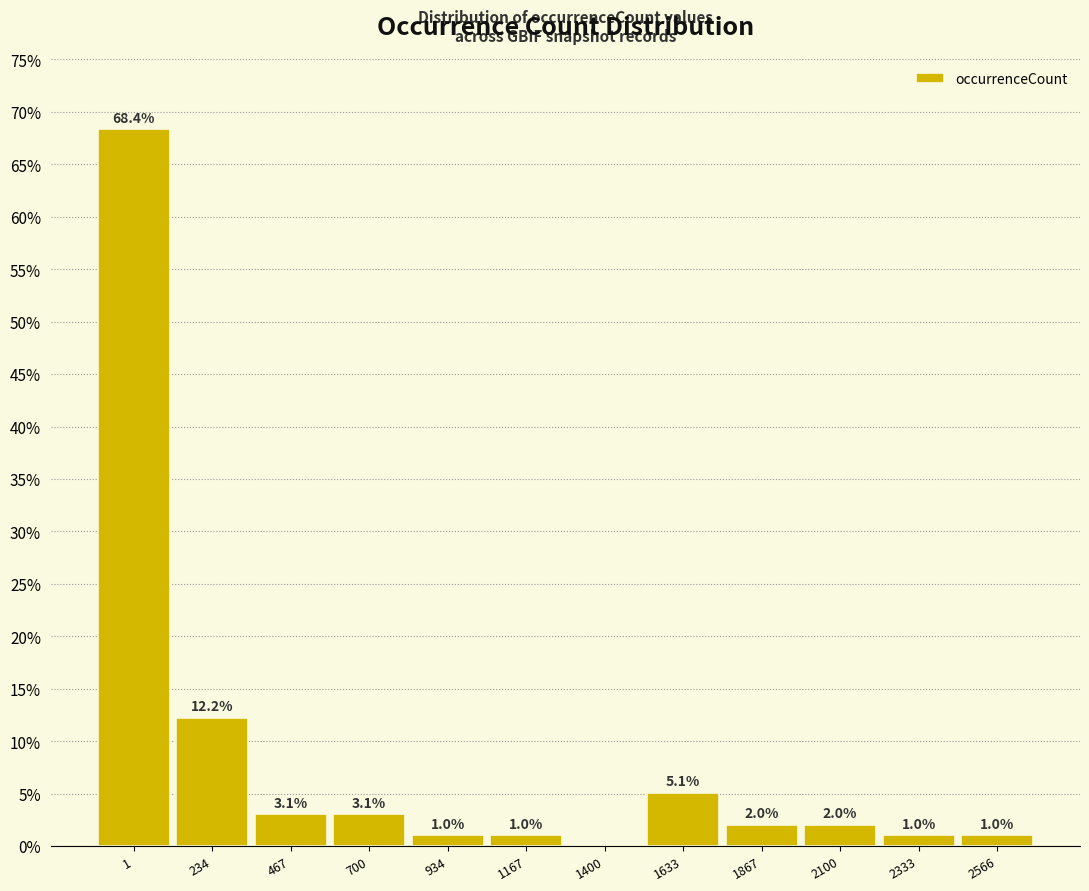

What is the maximum value shown in the chart?

68.4